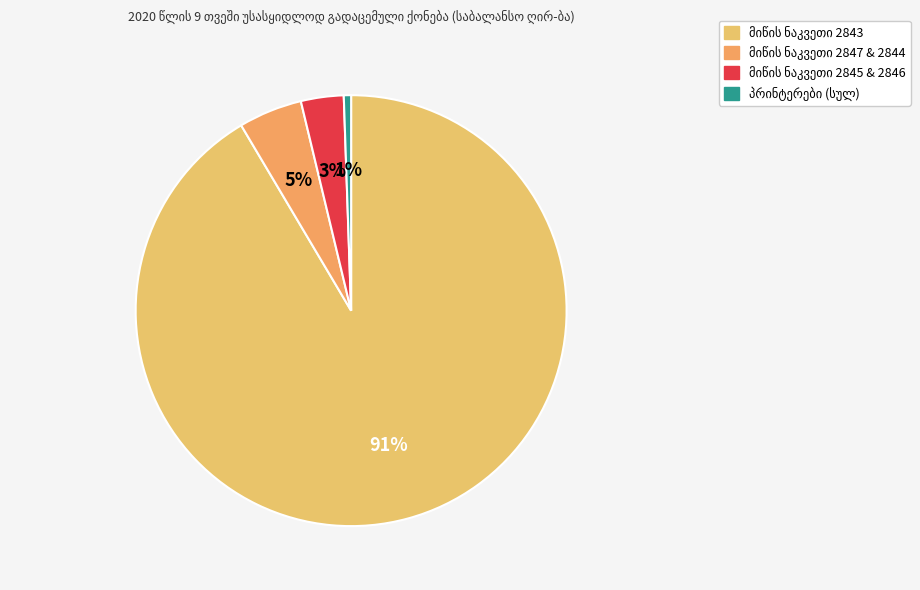

Count the number of slices in the pie.

4